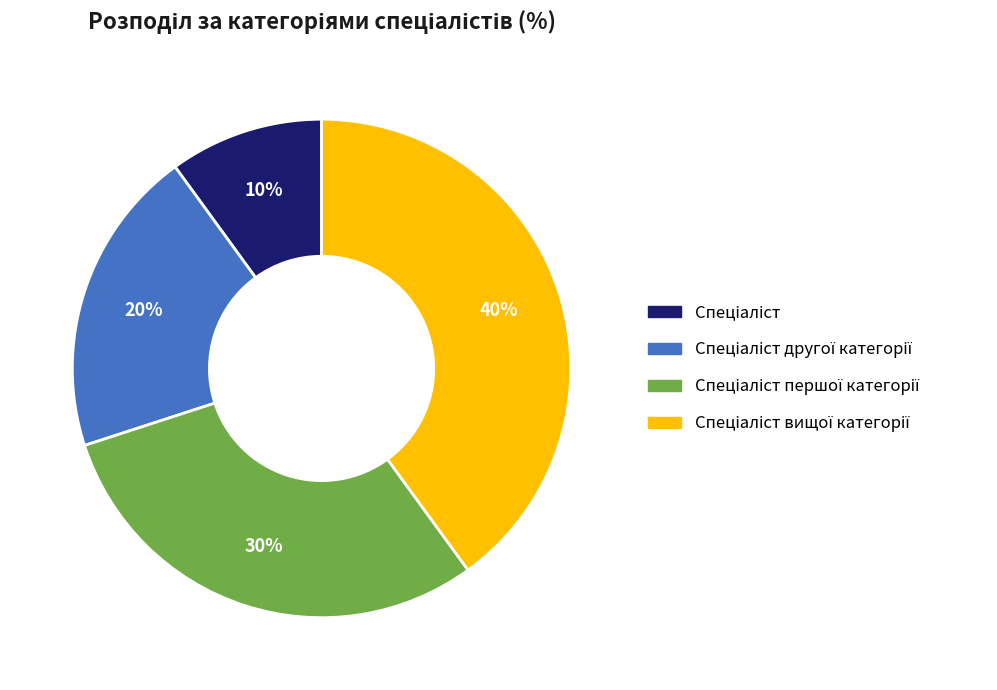

To the nearest percent, what is the difference between the largest and smallest slice percentages?

30%